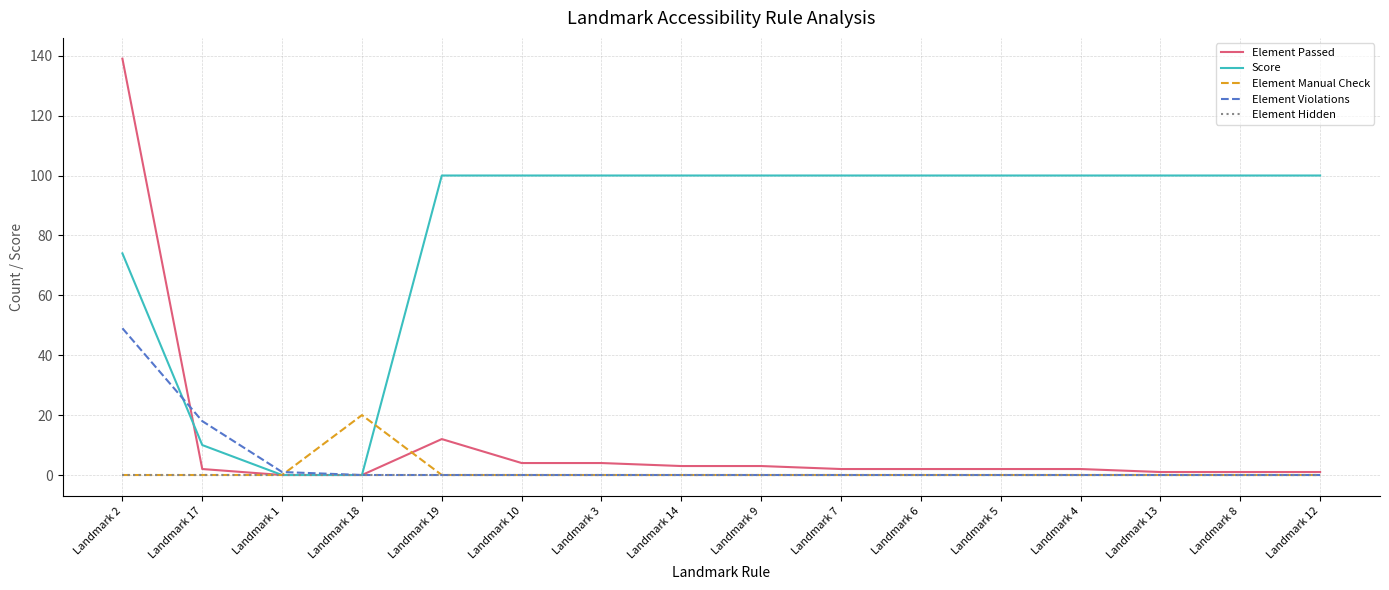

Which series has the widest spread of values?

Element Passed